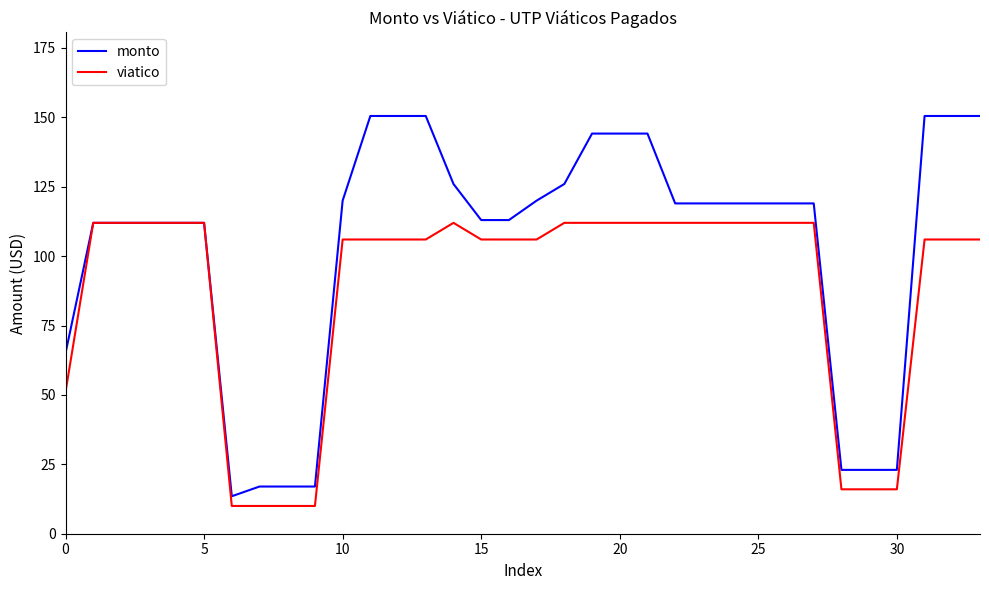

What is the difference between the maximum and minimum values in the viatico series?

102.0